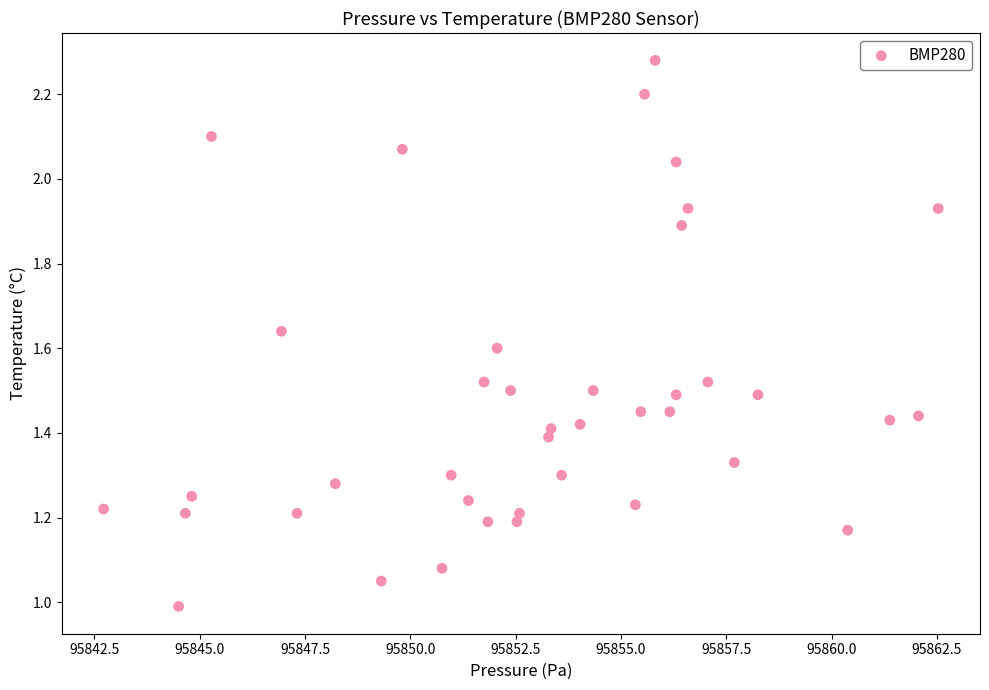

What is the range of X values (max minus min)?

19.8